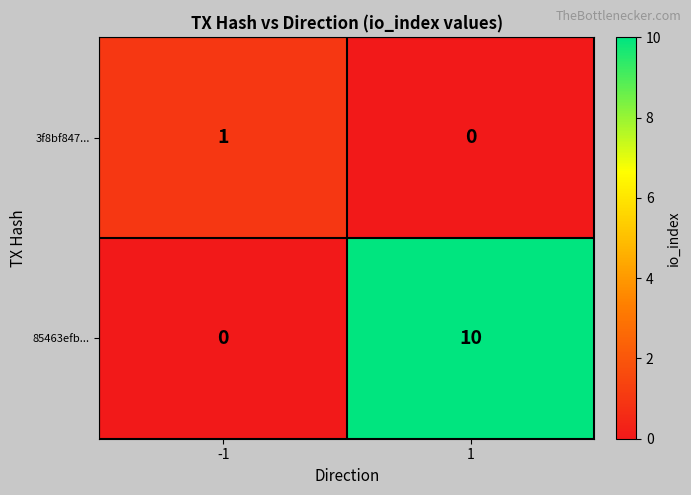

What is the average value of the 85463efb... series?

5